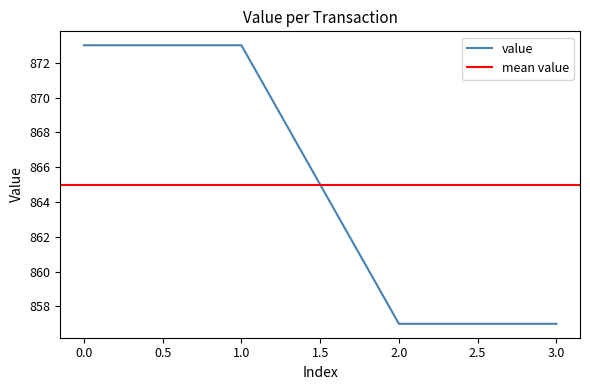

What is the label of the 2nd point from the left?

1